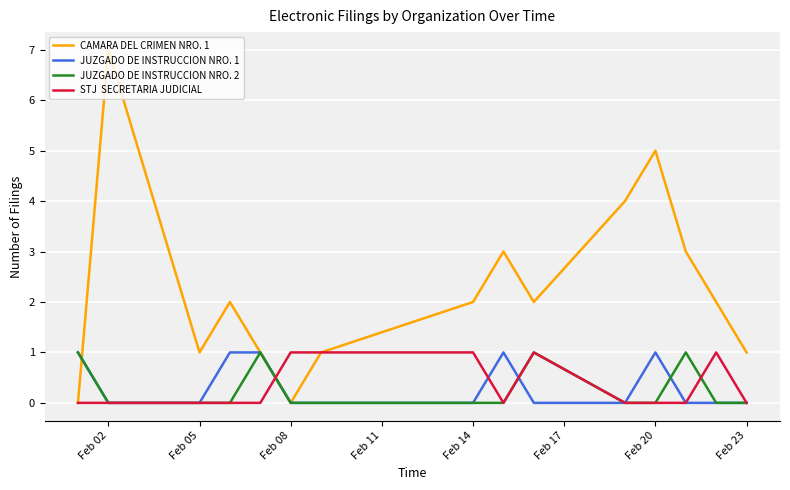

What is the maximum value shown in the chart?

7